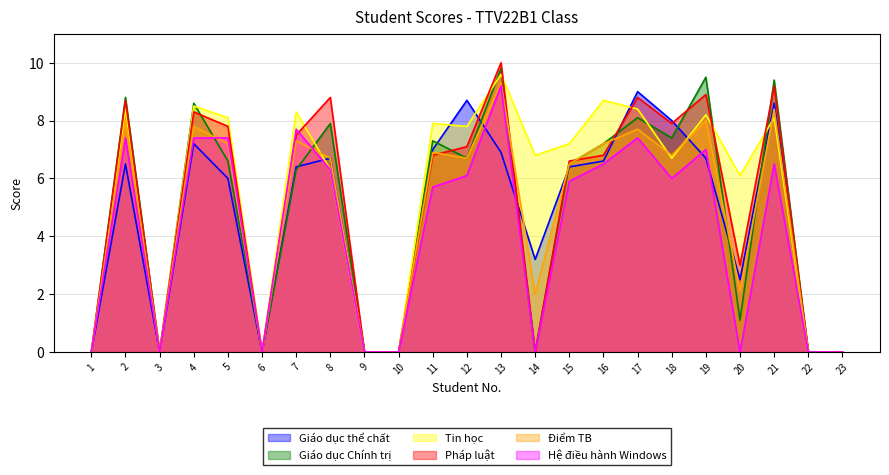

What is the spread (max minus min) of values at 14?

6.8